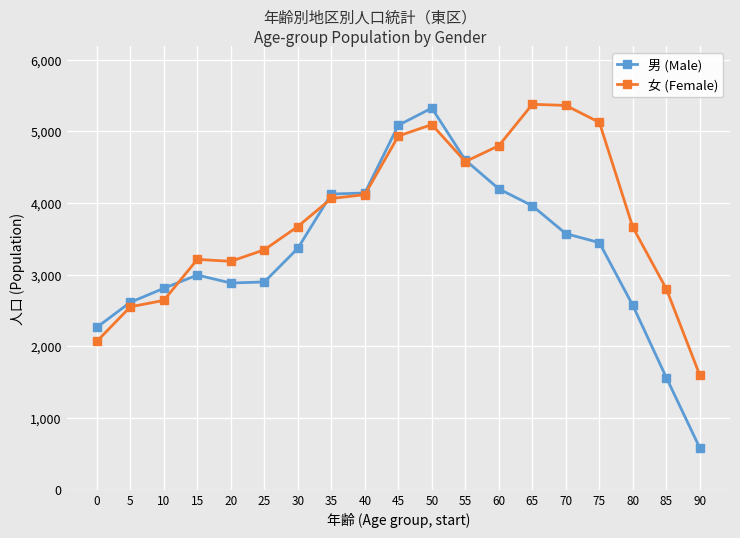

Which series has the widest spread of values?

男 (Male)